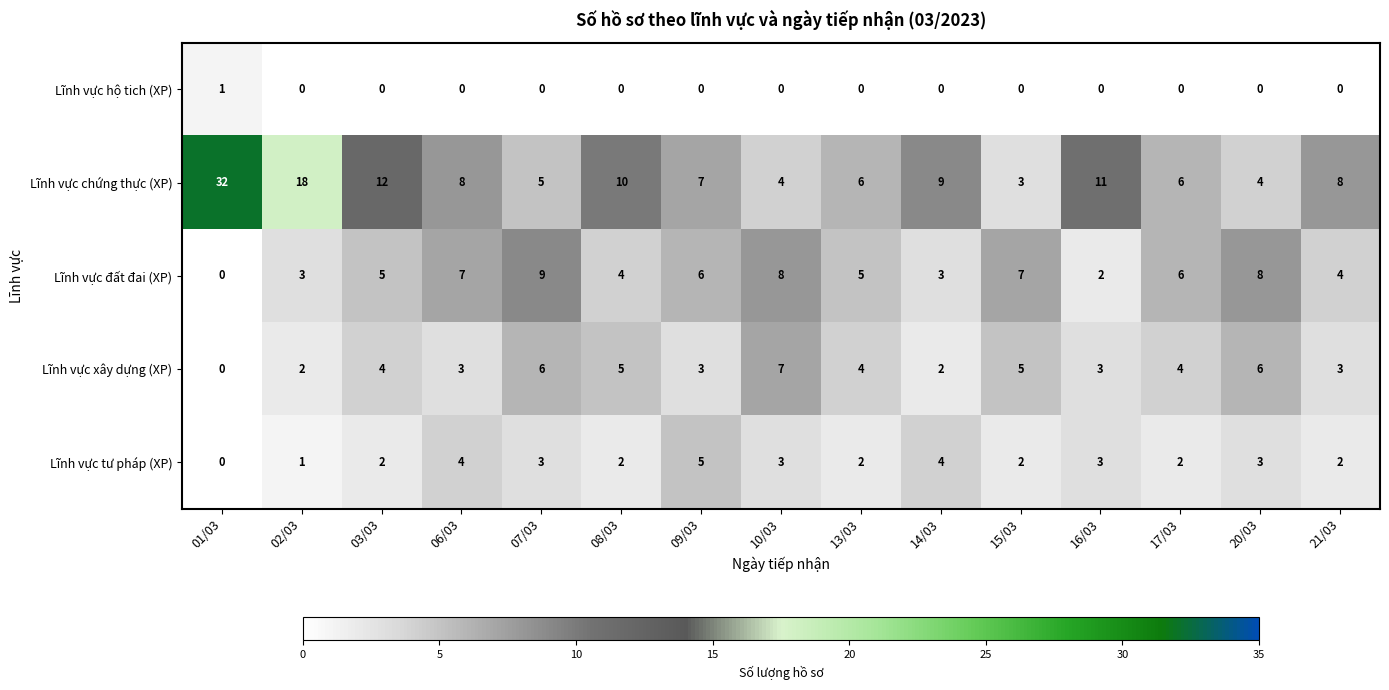

Between 14/03 and 16/03, which series saw the biggest shift?

Lĩnh vực chứng thực (XP)